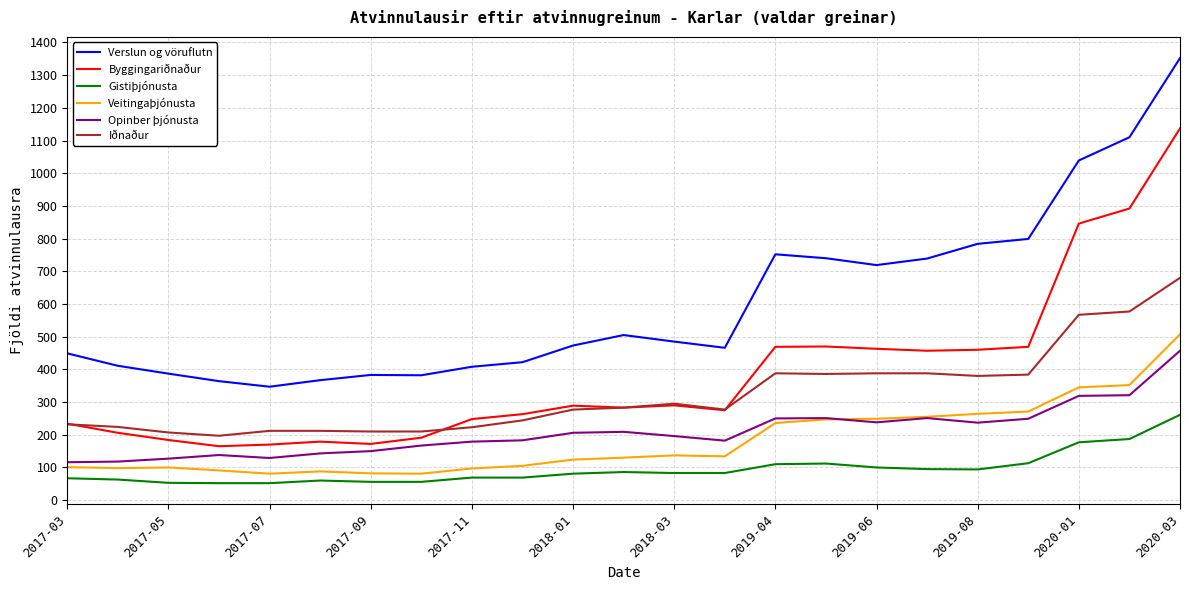

What is the smallest value displayed?

52